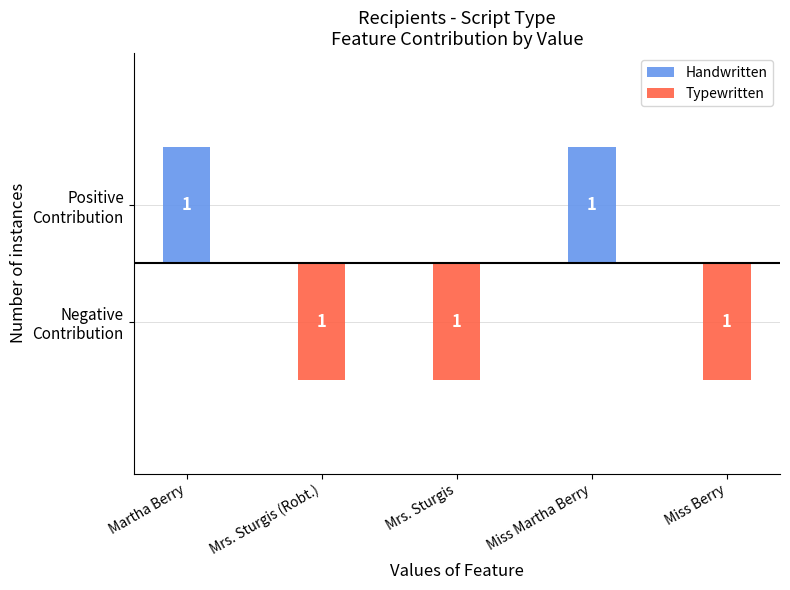

What is the total value across all series at Mrs. Sturgis (Robt.)?

-1